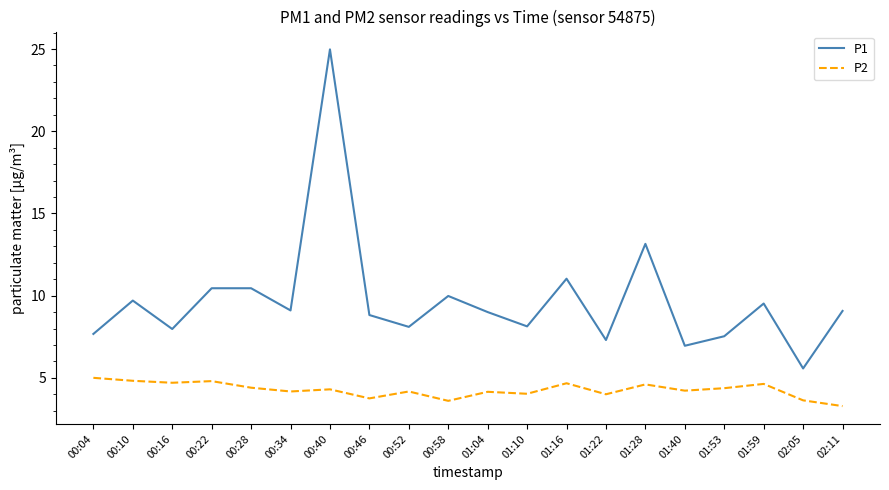

What position from the right is 00:52?

12